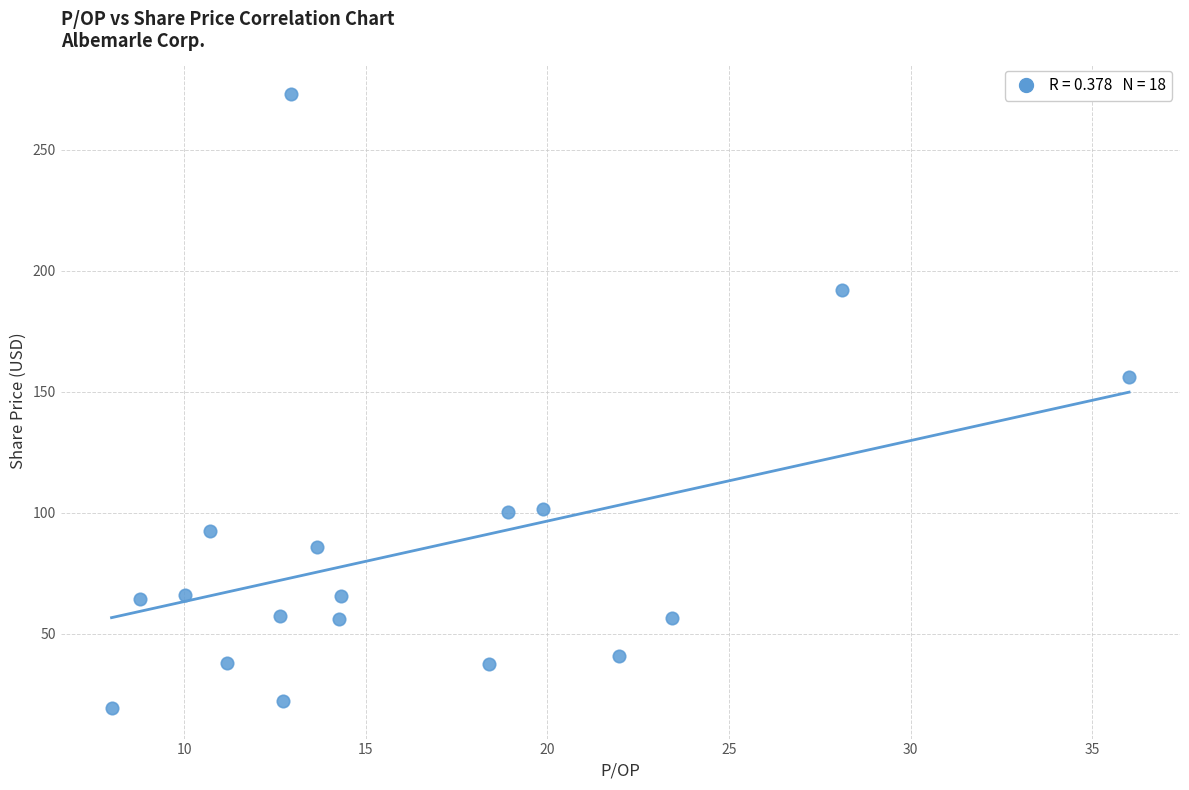

What is the range of Y values (max minus min)?

253.4